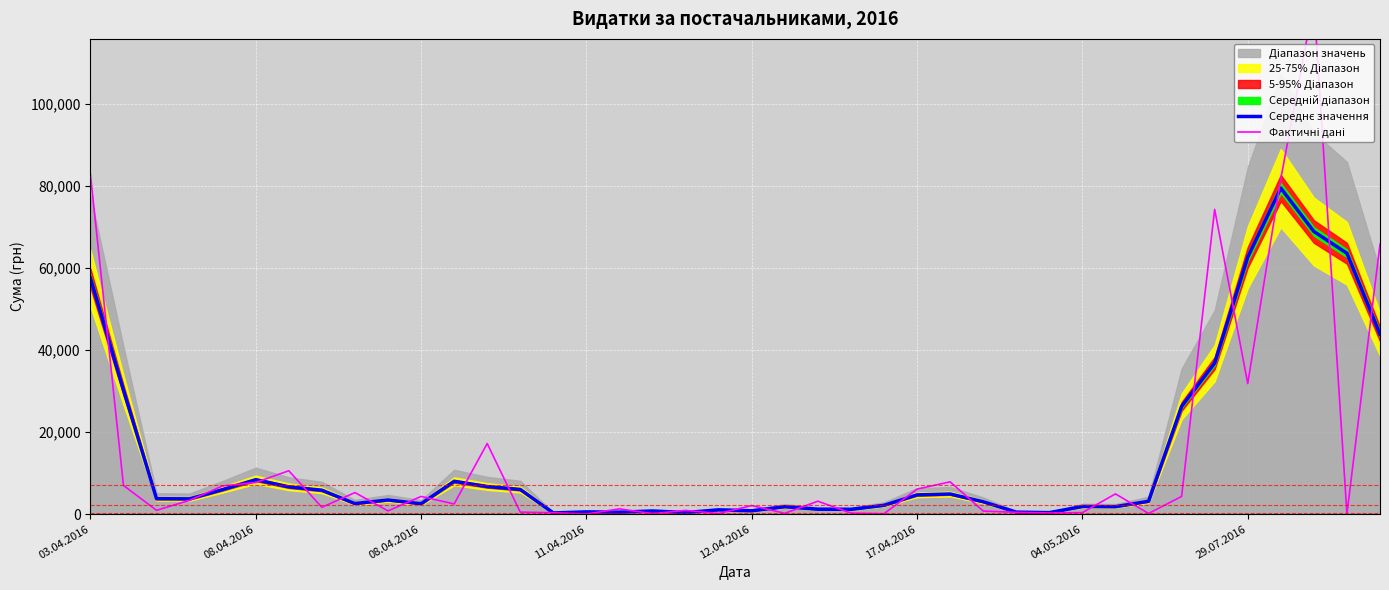

At which label does Фактичні дані first exceed 2493?

03.04.2016